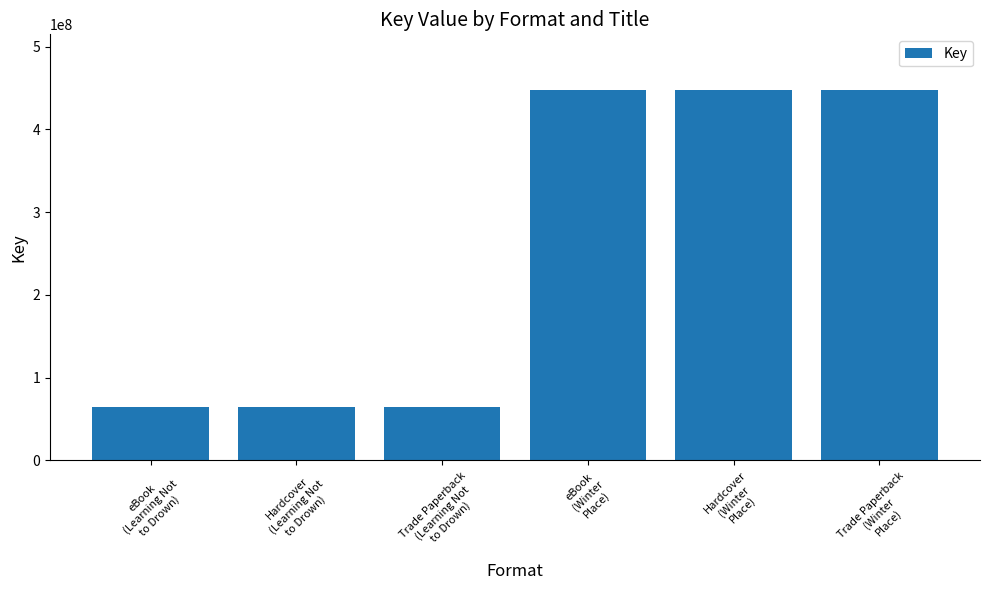

The chart shows a value of 447762760 at Trade Paperback
(Winter
Place). True or false?

True